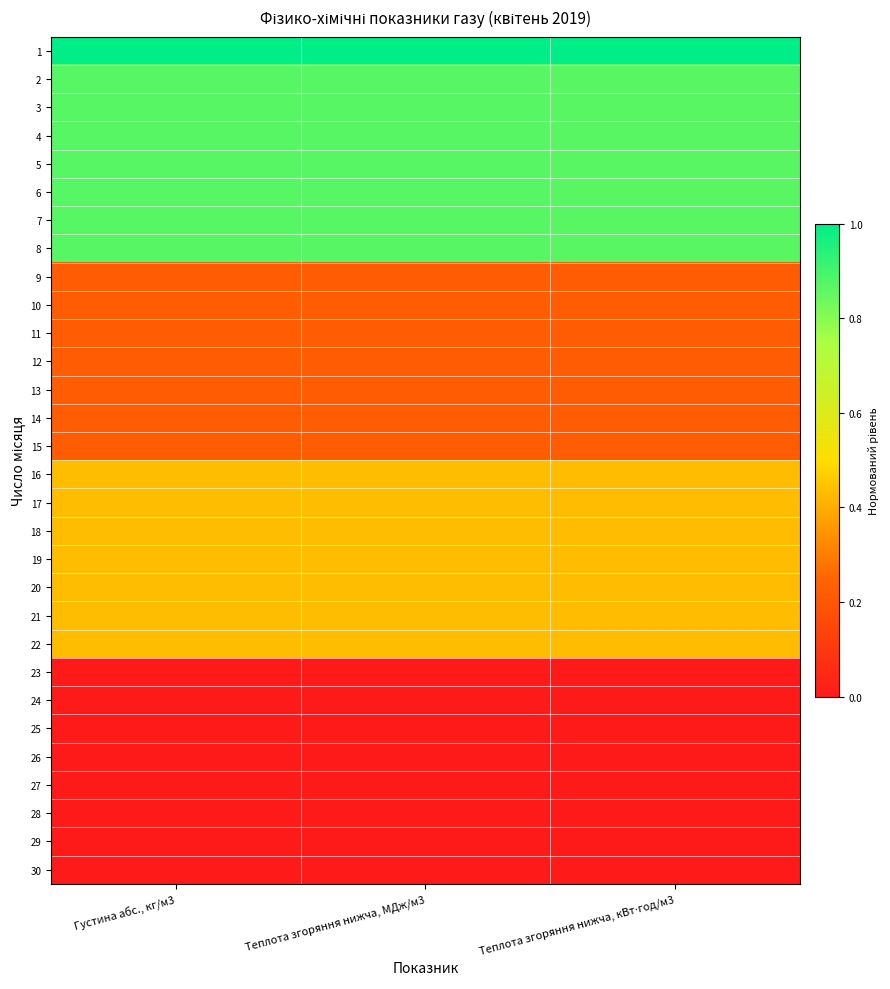

What is the total value across all series at Теплота згоряння нижча, кВт⋅год/м3?

11.6